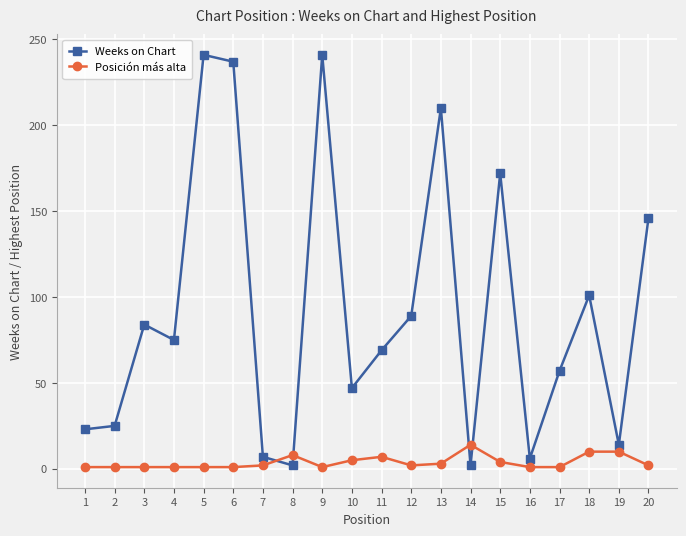

Which series has the largest total across all categories?

Weeks on Chart